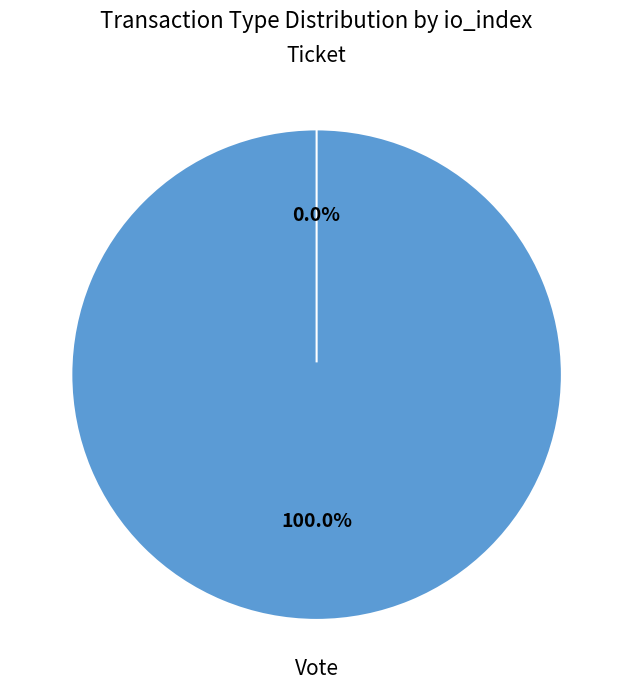

To the nearest percent, what is the difference between the largest and smallest slice percentages?

100%